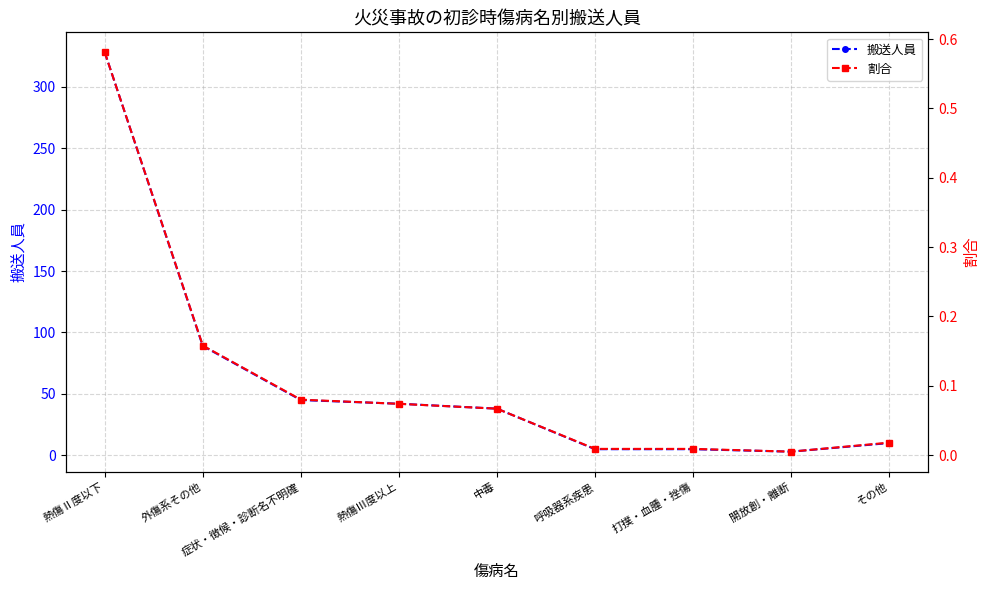

The value of 搬送人員 at 打撲・血腫・挫傷 is 2.5. True or false?

False